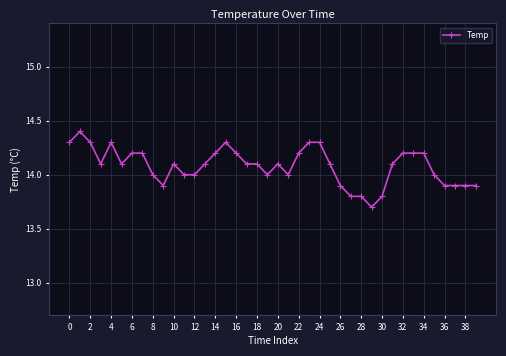

Count the number of categories in the chart.

40